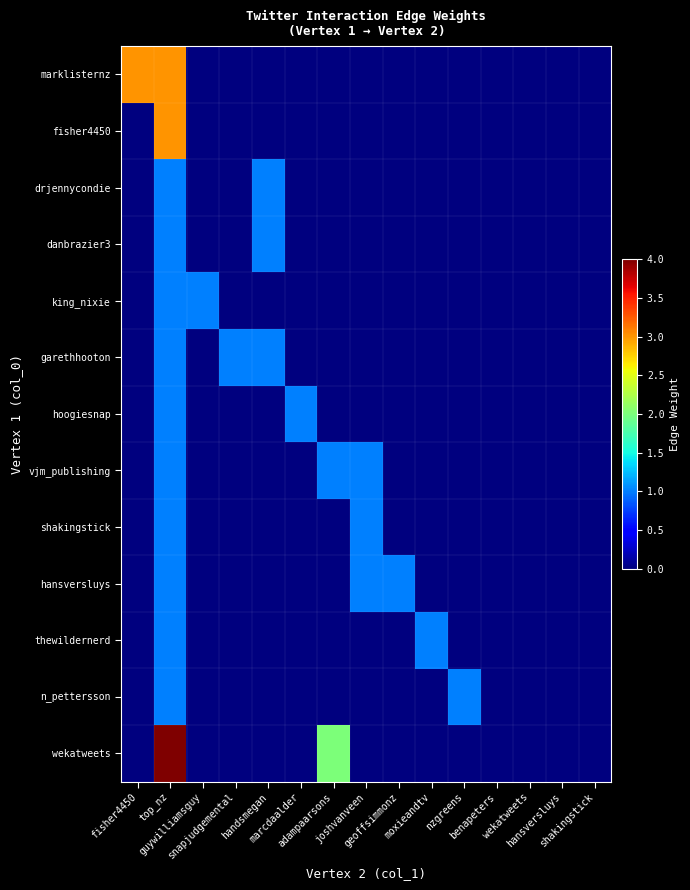

Reading left to right, transcribe all the data shown in this chart.

marklisternz: fisher4450=3	top_nz=3	guywilliamsguy=0	snapjudgemental=0	handsmegan=0	marcdaalder=0	adampaarsons=0	joshvanveen=0	geoffsimmonz=0	moxieandtv=0	nzgreens=0	benapeters=0	wekatweets=0	hansversluys=0	shakingstick=0
fisher4450: fisher4450=0	top_nz=3	guywilliamsguy=0	snapjudgemental=0	handsmegan=0	marcdaalder=0	adampaarsons=0	joshvanveen=0	geoffsimmonz=0	moxieandtv=0	nzgreens=0	benapeters=0	wekatweets=0	hansversluys=0	shakingstick=0
drjennycondie: fisher4450=0	top_nz=1	guywilliamsguy=0	snapjudgemental=0	handsmegan=1	marcdaalder=0	adampaarsons=0	joshvanveen=0	geoffsimmonz=0	moxieandtv=0	nzgreens=0	benapeters=0	wekatweets=0	hansversluys=0	shakingstick=0
danbrazier3: fisher4450=0	top_nz=1	guywilliamsguy=0	snapjudgemental=0	handsmegan=1	marcdaalder=0	adampaarsons=0	joshvanveen=0	geoffsimmonz=0	moxieandtv=0	nzgreens=0	benapeters=0	wekatweets=0	hansversluys=0	shakingstick=0
king_nixie: fisher4450=0	top_nz=1	guywilliamsguy=1	snapjudgemental=0	handsmegan=0	marcdaalder=0	adampaarsons=0	joshvanveen=0	geoffsimmonz=0	moxieandtv=0	nzgreens=0	benapeters=0	wekatweets=0	hansversluys=0	shakingstick=0
garethhooton: fisher4450=0	top_nz=1	guywilliamsguy=0	snapjudgemental=1	handsmegan=1	marcdaalder=0	adampaarsons=0	joshvanveen=0	geoffsimmonz=0	moxieandtv=0	nzgreens=0	benapeters=0	wekatweets=0	hansversluys=0	shakingstick=0
hoogiesnap: fisher4450=0	top_nz=1	guywilliamsguy=0	snapjudgemental=0	handsmegan=0	marcdaalder=1	adampaarsons=0	joshvanveen=0	geoffsimmonz=0	moxieandtv=0	nzgreens=0	benapeters=0	wekatweets=0	hansversluys=0	shakingstick=0
vjm_publishing: fisher4450=0	top_nz=1	guywilliamsguy=0	snapjudgemental=0	handsmegan=0	marcdaalder=0	adampaarsons=1	joshvanveen=1	geoffsimmonz=0	moxieandtv=0	nzgreens=0	benapeters=0	wekatweets=0	hansversluys=0	shakingstick=0
shakingstick: fisher4450=0	top_nz=1	guywilliamsguy=0	snapjudgemental=0	handsmegan=0	marcdaalder=0	adampaarsons=0	joshvanveen=1	geoffsimmonz=0	moxieandtv=0	nzgreens=0	benapeters=0	wekatweets=0	hansversluys=0	shakingstick=0
hansversluys: fisher4450=0	top_nz=1	guywilliamsguy=0	snapjudgemental=0	handsmegan=0	marcdaalder=0	adampaarsons=0	joshvanveen=1	geoffsimmonz=1	moxieandtv=0	nzgreens=0	benapeters=0	wekatweets=0	hansversluys=0	shakingstick=0
thewildernerd: fisher4450=0	top_nz=1	guywilliamsguy=0	snapjudgemental=0	handsmegan=0	marcdaalder=0	adampaarsons=0	joshvanveen=0	geoffsimmonz=0	moxieandtv=1	nzgreens=0	benapeters=0	wekatweets=0	hansversluys=0	shakingstick=0
n_pettersson: fisher4450=0	top_nz=1	guywilliamsguy=0	snapjudgemental=0	handsmegan=0	marcdaalder=0	adampaarsons=0	joshvanveen=0	geoffsimmonz=0	moxieandtv=0	nzgreens=1	benapeters=0	wekatweets=0	hansversluys=0	shakingstick=0
wekatweets: fisher4450=0	top_nz=4	guywilliamsguy=0	snapjudgemental=0	handsmegan=0	marcdaalder=0	adampaarsons=2	joshvanveen=0	geoffsimmonz=0	moxieandtv=0	nzgreens=0	benapeters=0	wekatweets=0	hansversluys=0	shakingstick=0